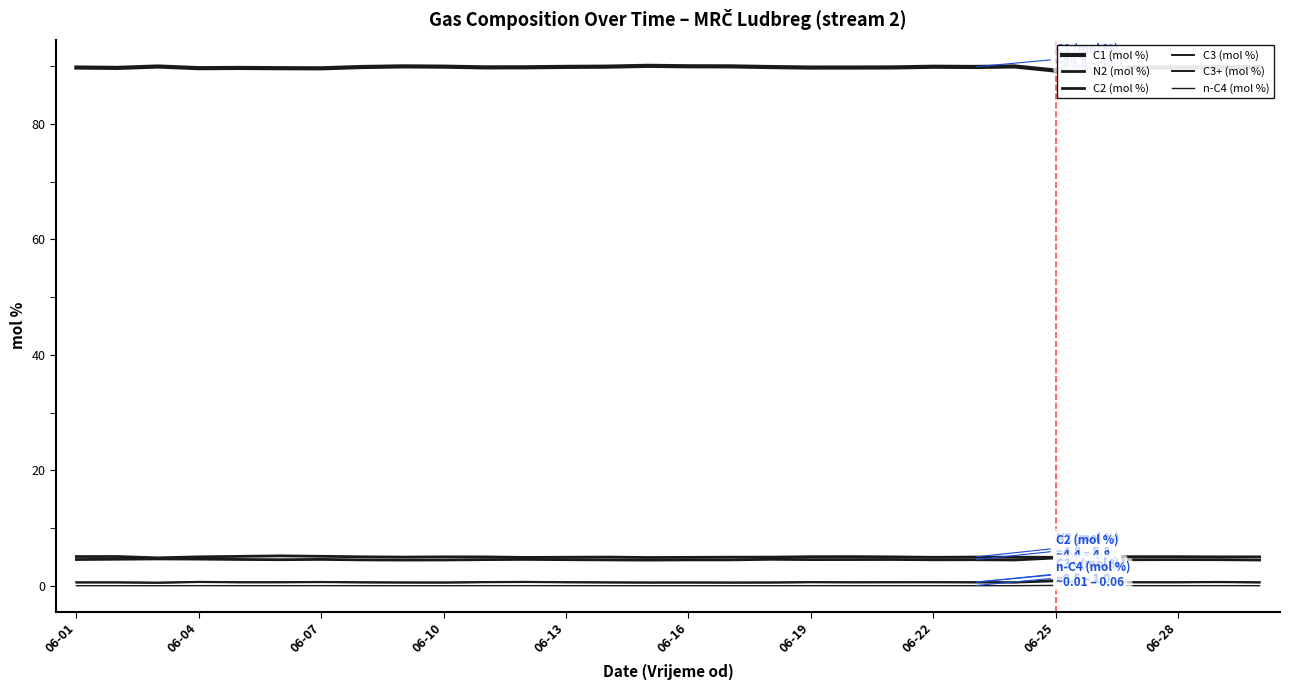

True or false: C1 (mol %) and N2 (mol %) intersect in this chart.

False